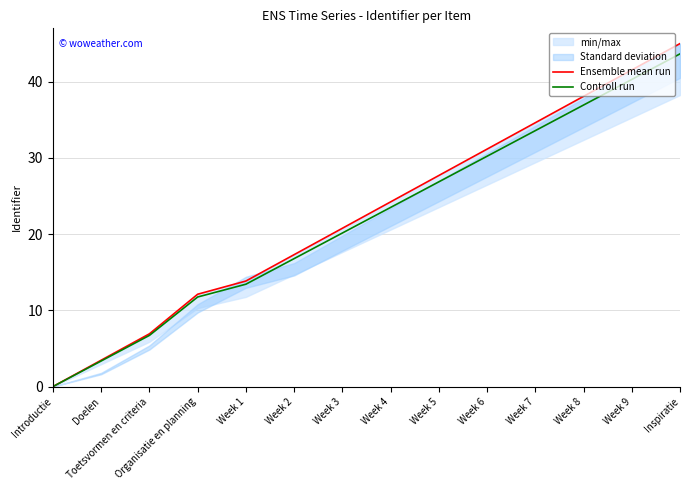

Rank the series at Week 3 from lowest to highest value.

Controll run, Ensemble mean run